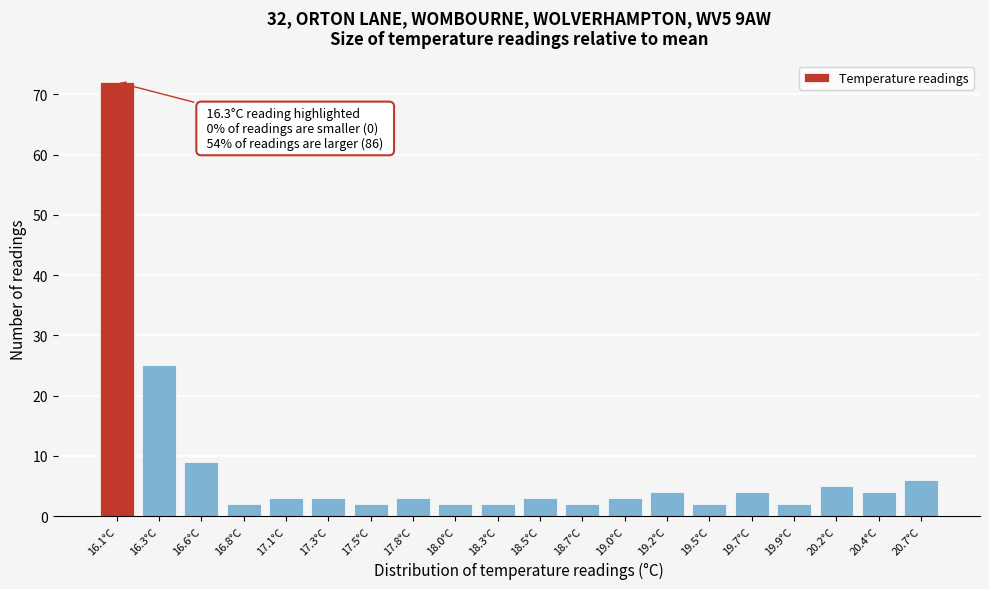

Reading left to right, transcribe all the data shown in this chart.

72	25	9	2	3	3	2	3	2	2	3	2	3	4	2	4	2	5	4	6